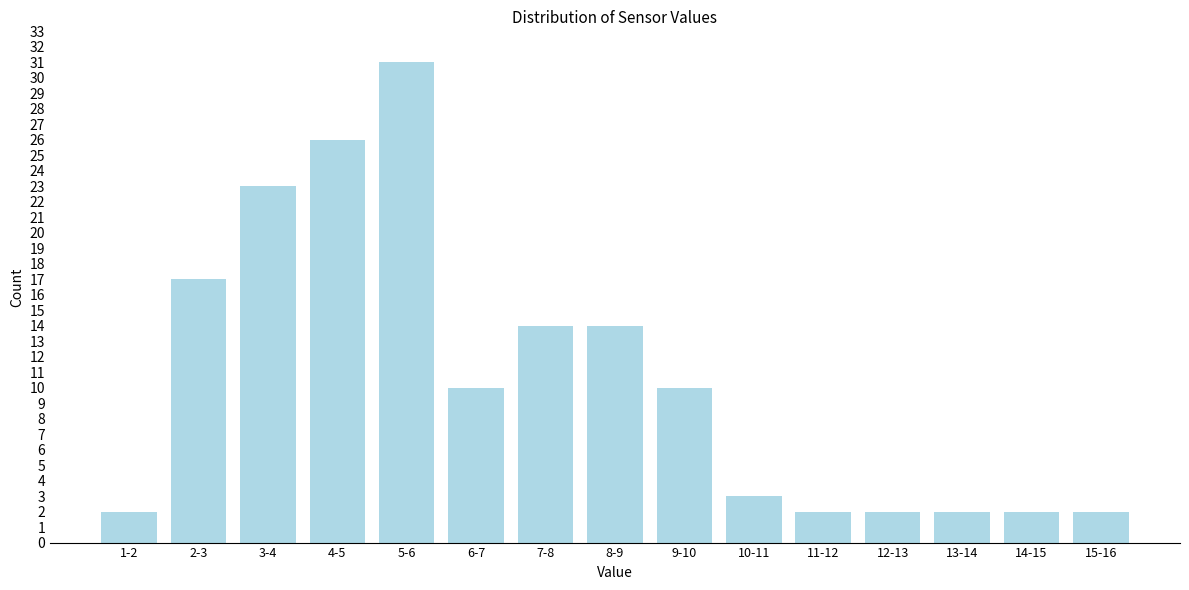

Reading right to left, transcribe all the data shown in this chart.

15-16=2	14-15=2	13-14=2	12-13=2	11-12=2	10-11=3	9-10=10	8-9=14	7-8=14	6-7=10	5-6=31	4-5=26	3-4=23	2-3=17	1-2=2